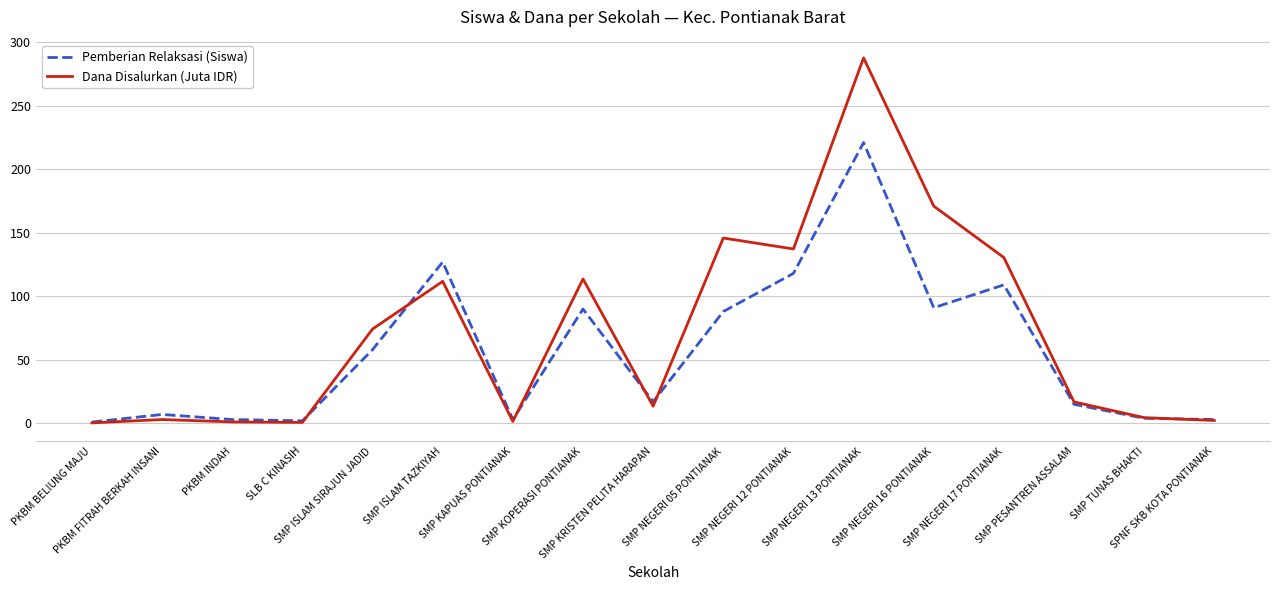

List the series in order of their overall mean, lowest first.

Pemberian Relaksasi (Siswa), Dana Disalurkan (Juta IDR)